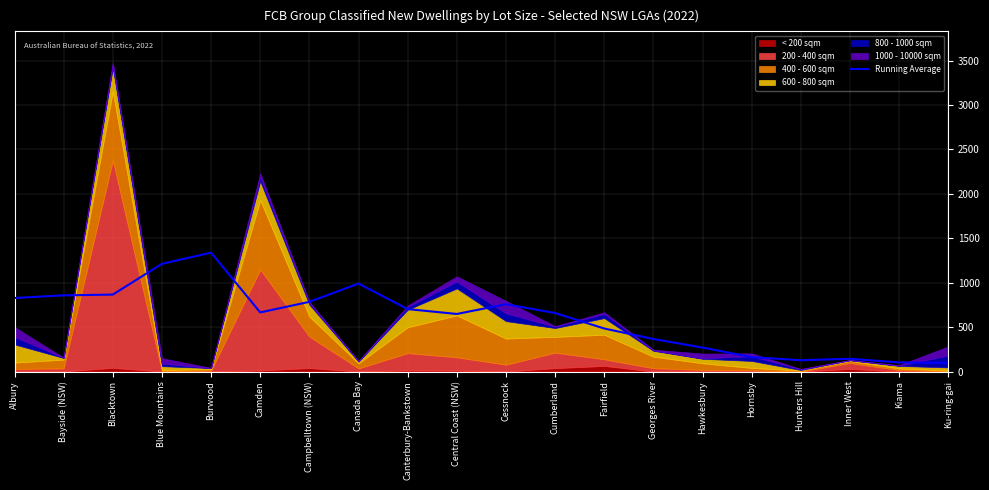

Which label corresponds to the largest value in the chart?

Burwood